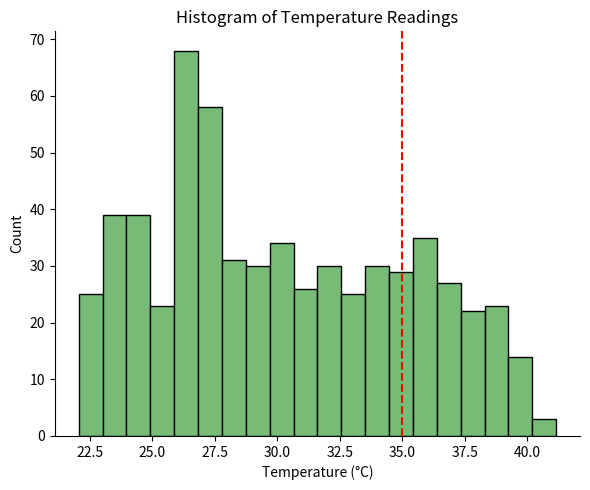

Around what value on the x-axis is the tallest bar? Give the approximate position of its centre, as read against the axis.

26.5